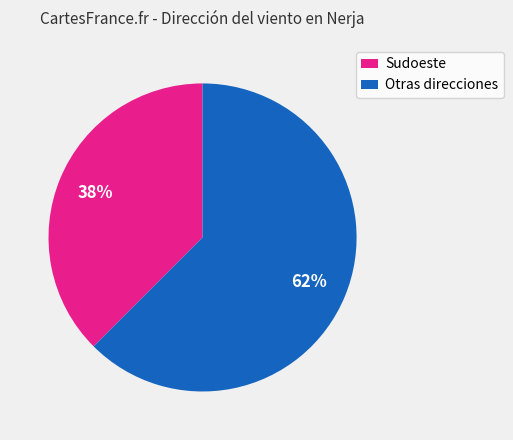

True or false: Otras direcciones accounts for 77% of the total.

False